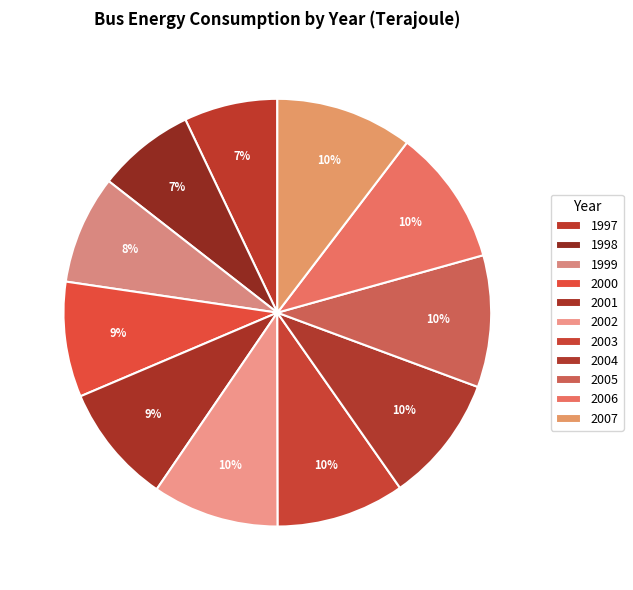

To the nearest percent, what is the average slice percentage?

9%